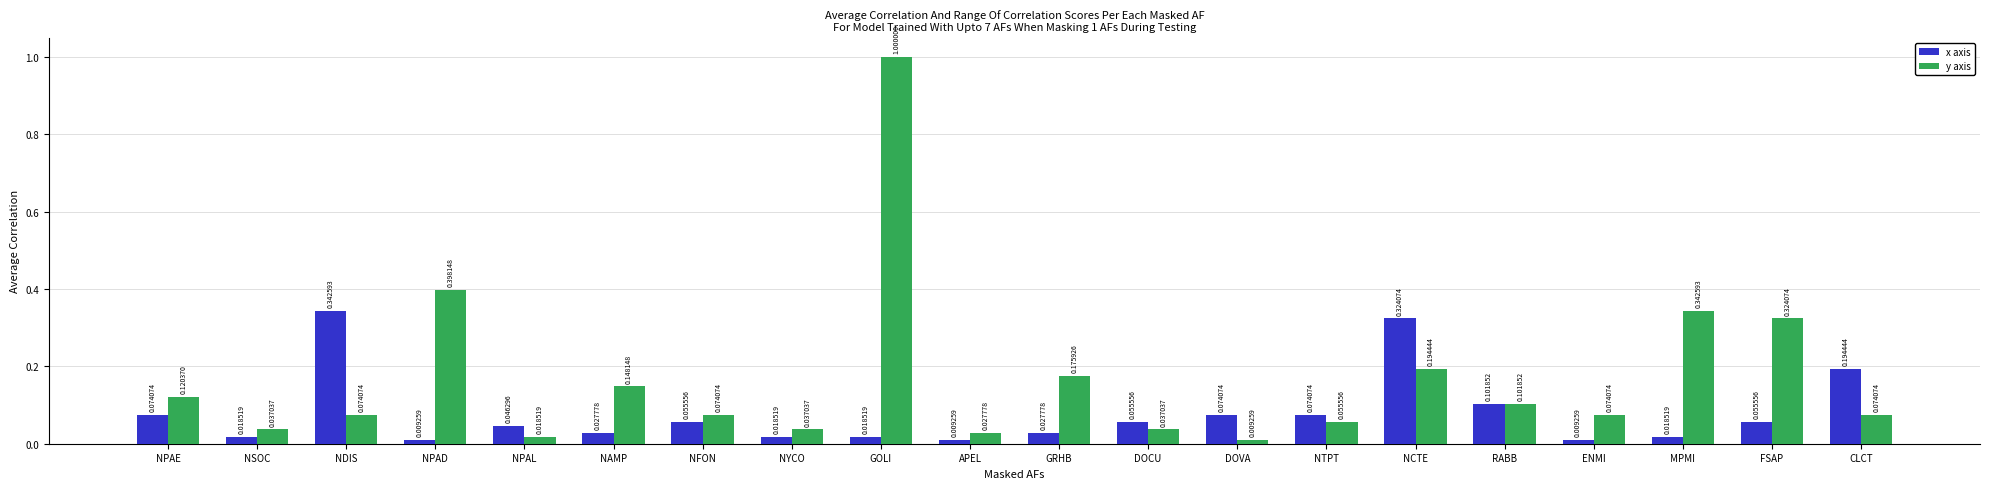

List the series in order of their peak value, lowest first.

x axis, y axis